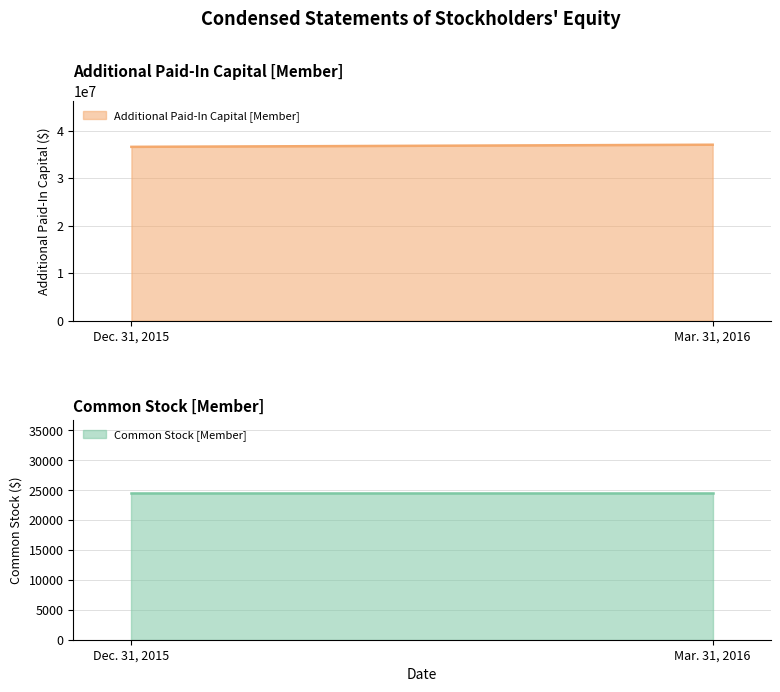

What is the value of the Common Stock [Member] point at the 1st from the left?

24535